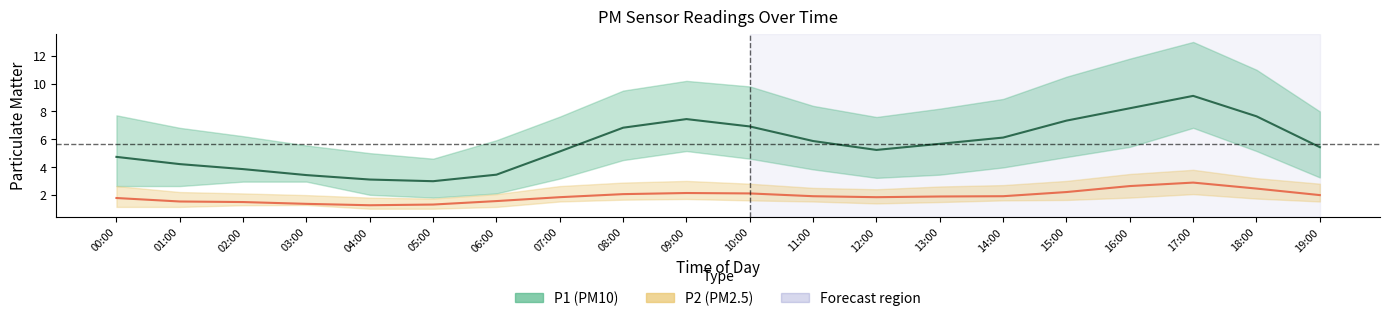

How many lines are shown in the chart?

2